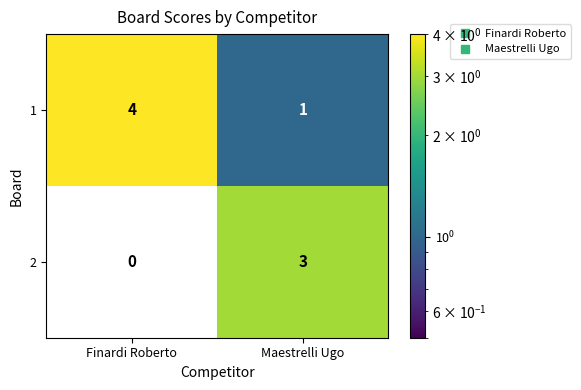

List the series in order of their peak value, lowest first.

2, 1